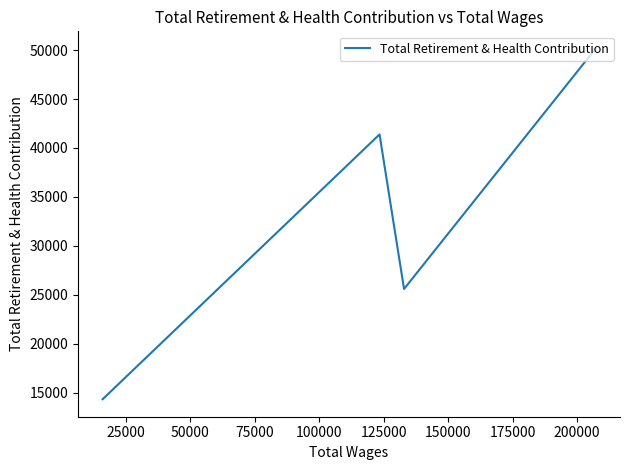

How many data points are above 41387?

1